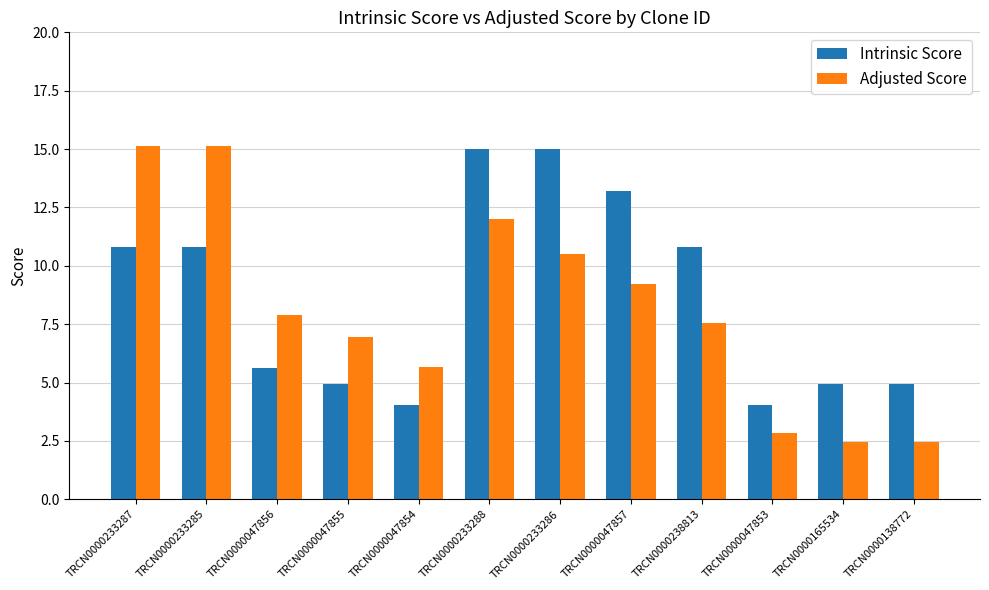

At TRCN0000047853, list the series in order from smallest to largest.

Adjusted Score, Intrinsic Score